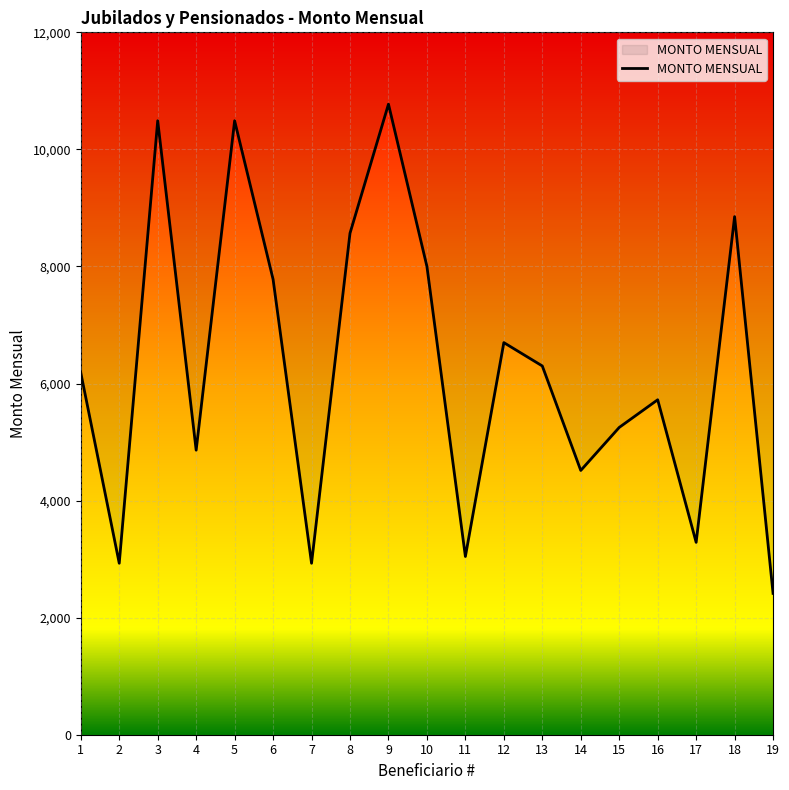

How many interior local peaks (higher than both neighbors) does the data have?

6